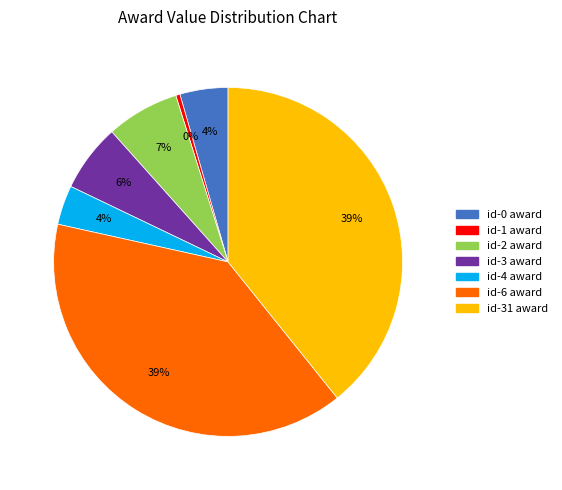

To the nearest percent, what is the difference between the largest and smallest slice percentages?

39%